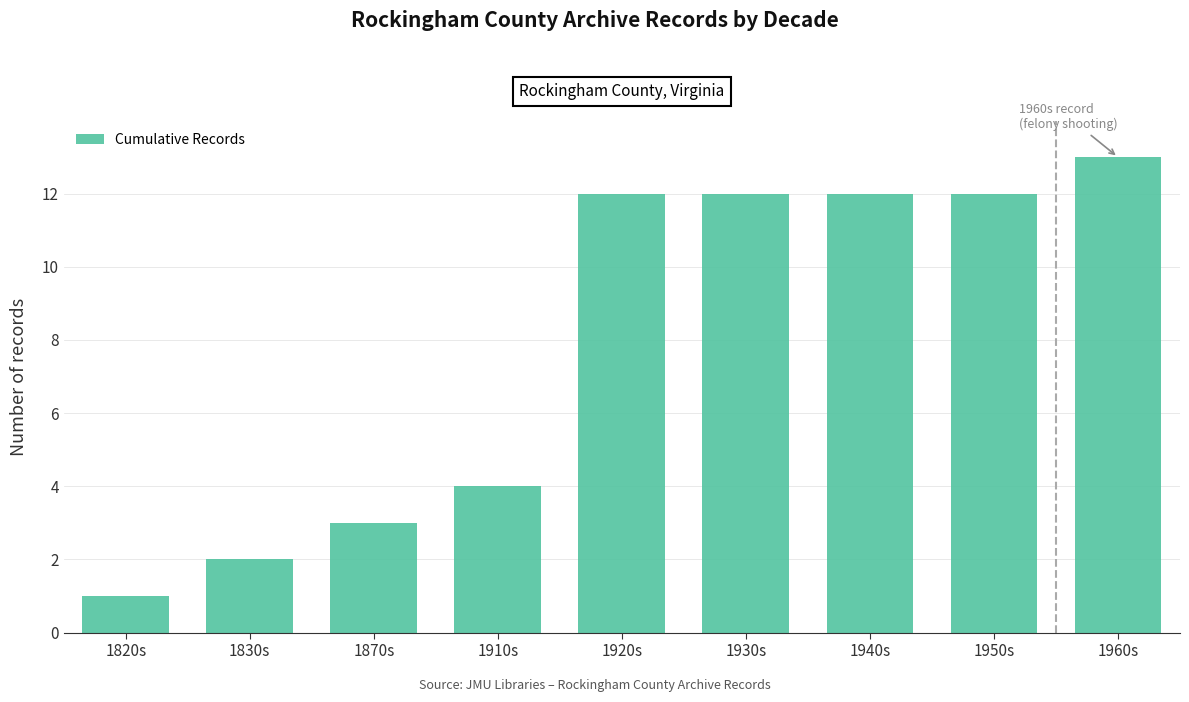

How many bars are there in total?

9